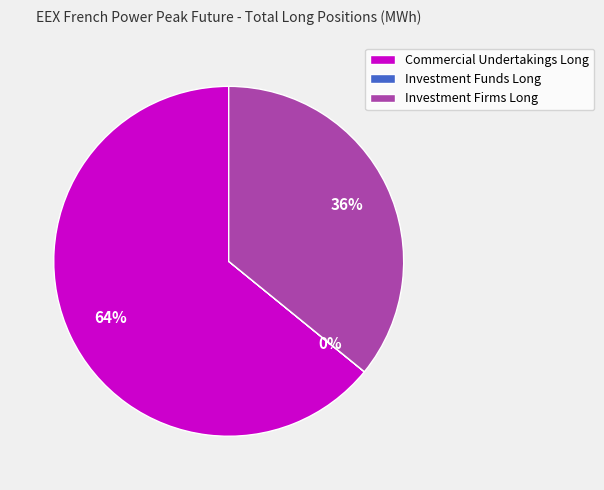

To the nearest percent, what is the average slice percentage?

33%